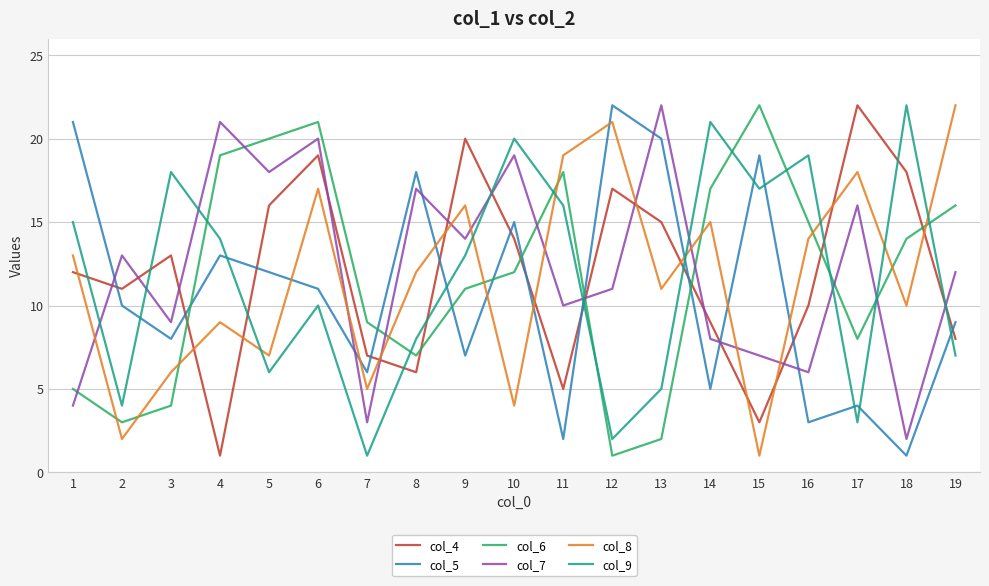

Where is the first local minimum for col_8?

2